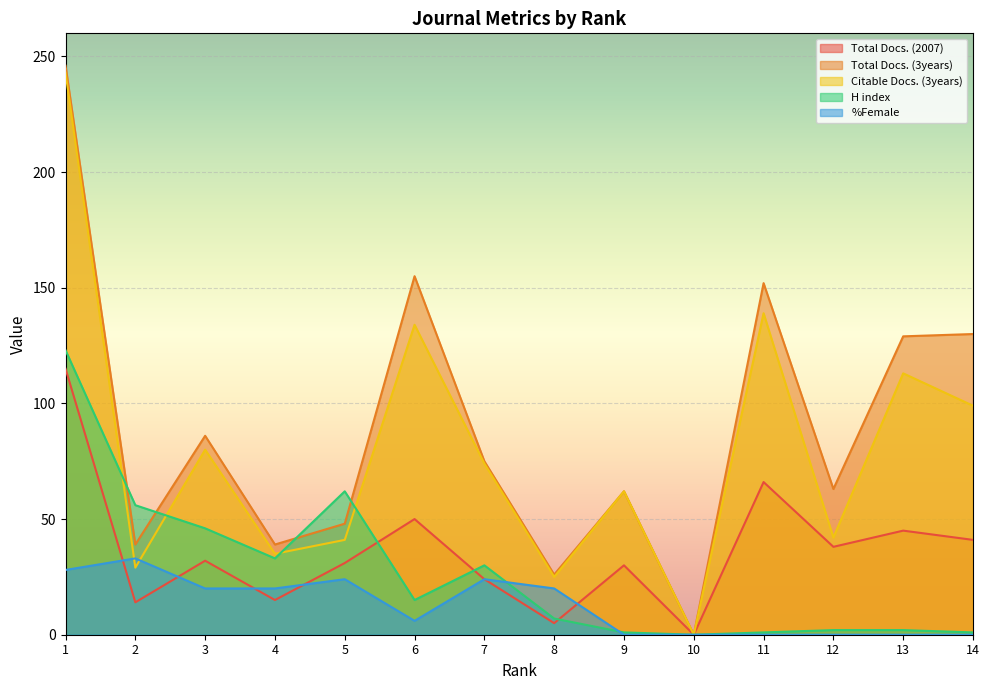

At which label is Total Docs. (3years) closest to 123?

13